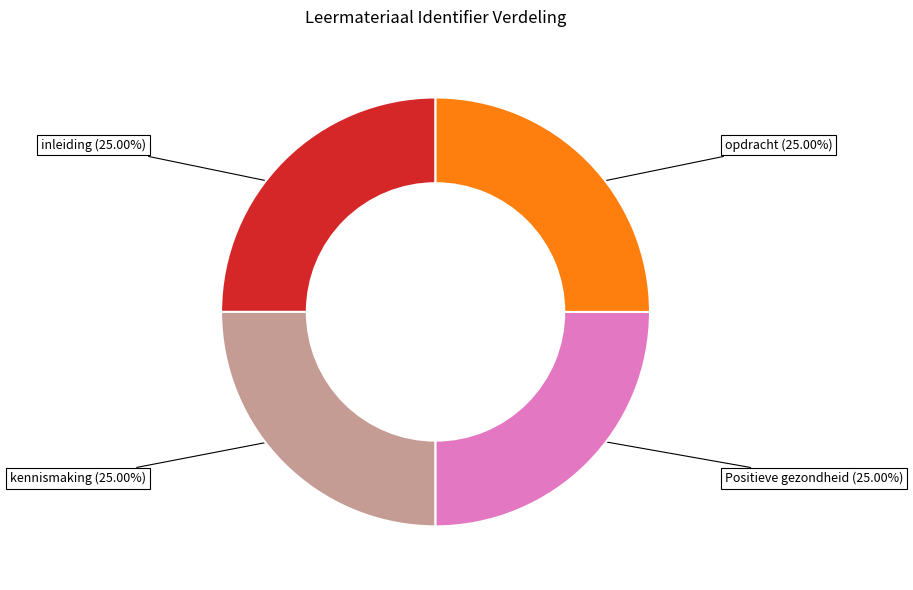

What is the total percentage of opdracht and kennismaking?

50.0%